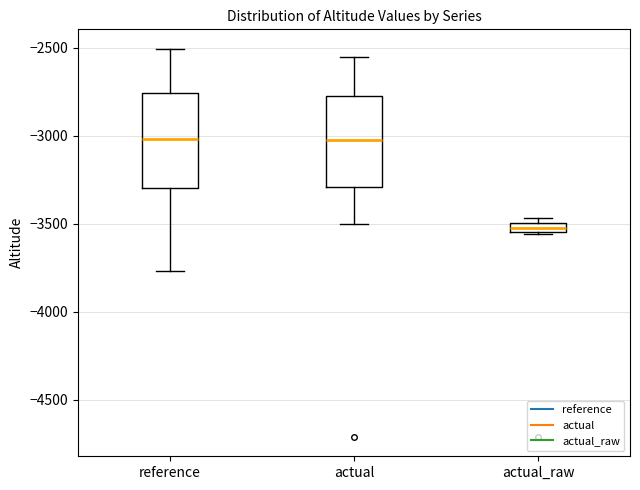

Which box has the lowest median line?

actual_raw